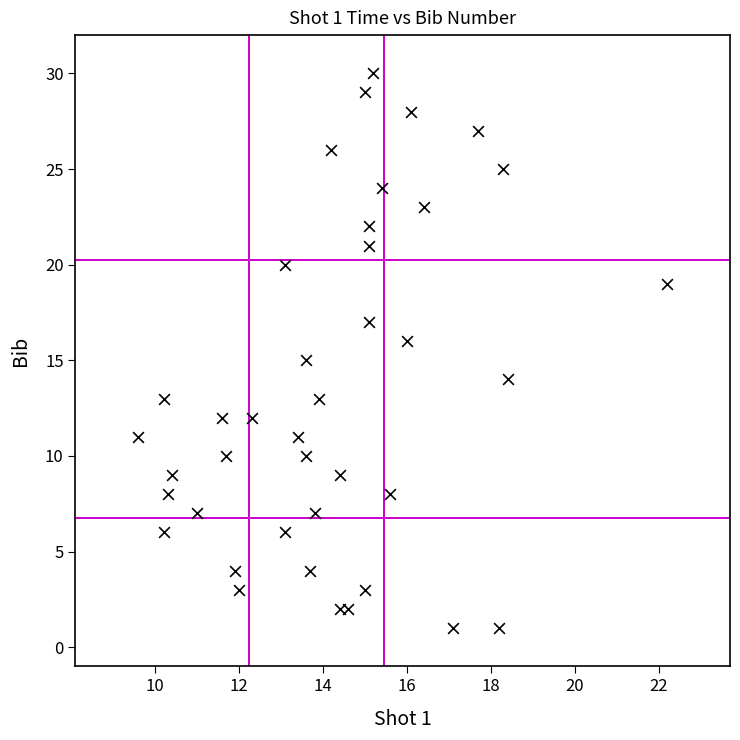

What is the range of Y values (max minus min)?

29